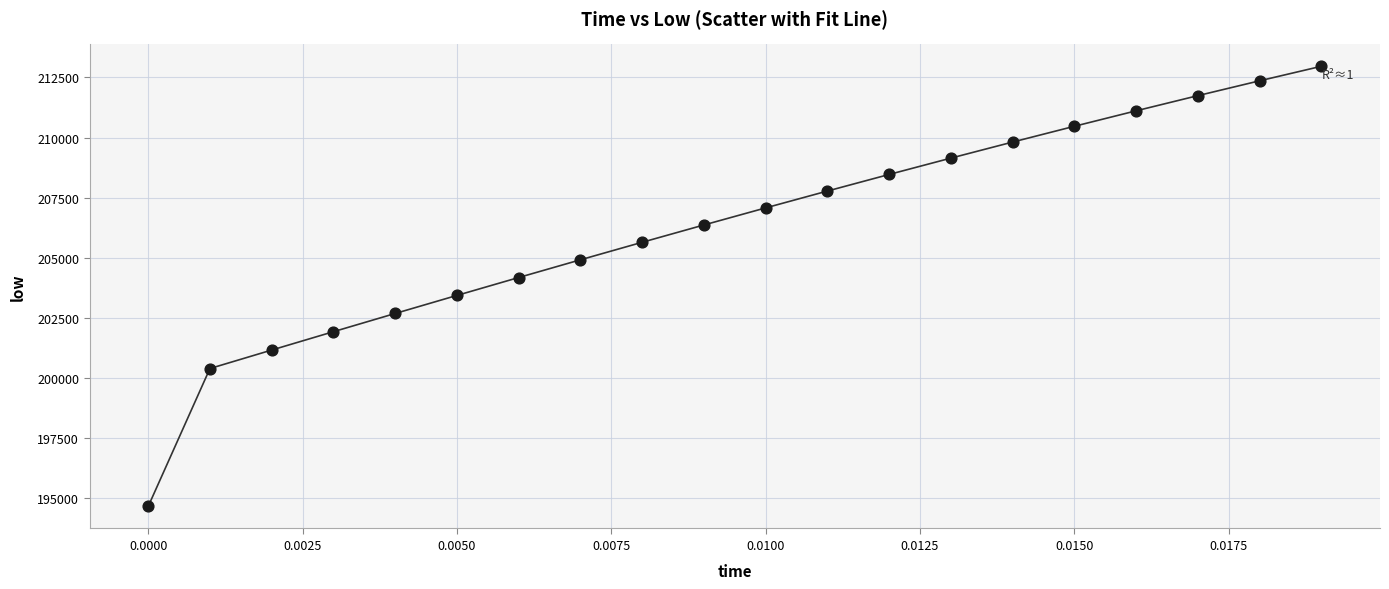

What is the range of Y values (max minus min)?

18317.6